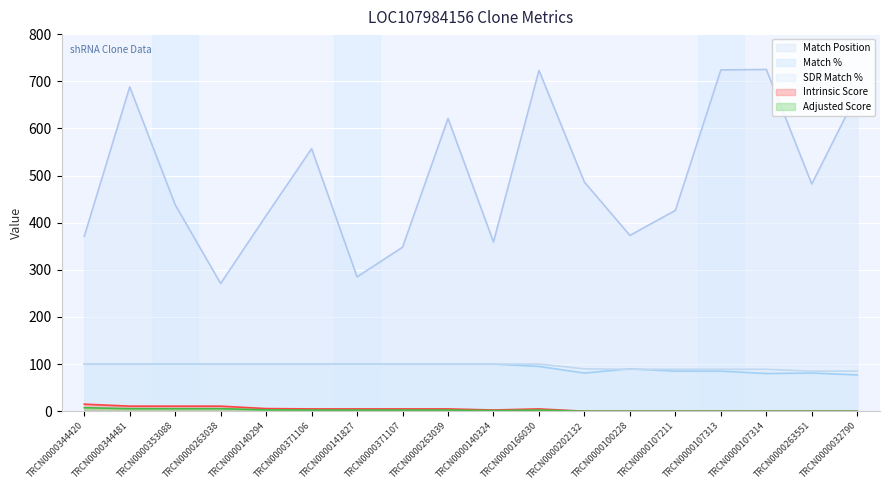

How many values in the Adjusted Score series exceed 2?

10